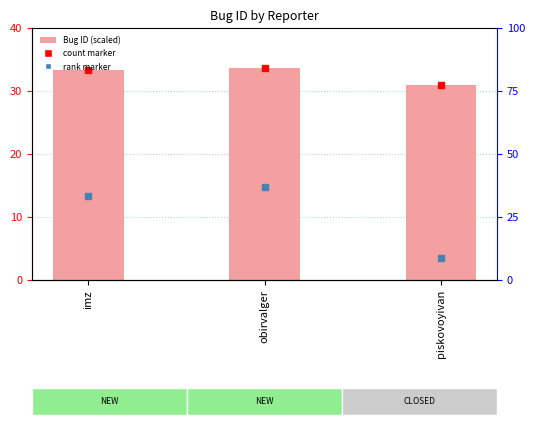

What is the smallest value displayed?

30.9